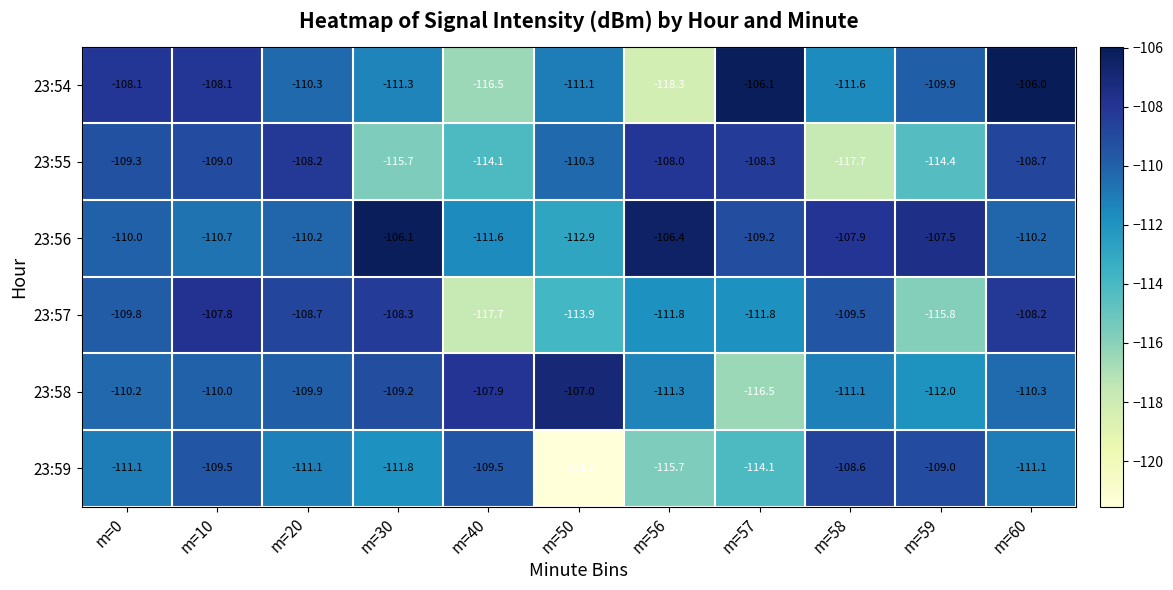

List the series in order of their peak value, highest first.

23:54, 23:56, 23:58, 23:57, 23:55, 23:59